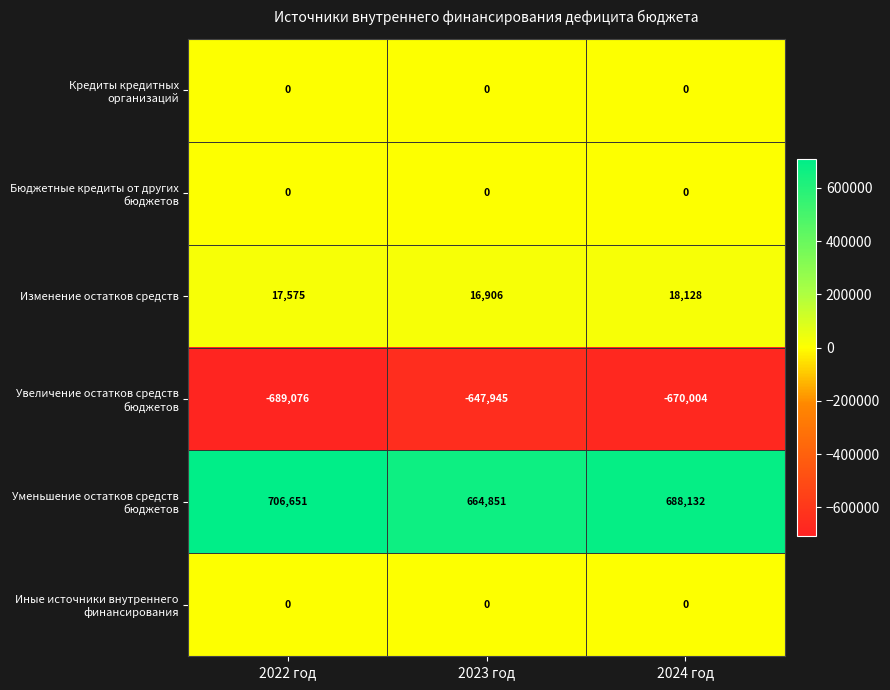

The value of Изменение остатков средств at 2023 год is 16906. True or false?

True